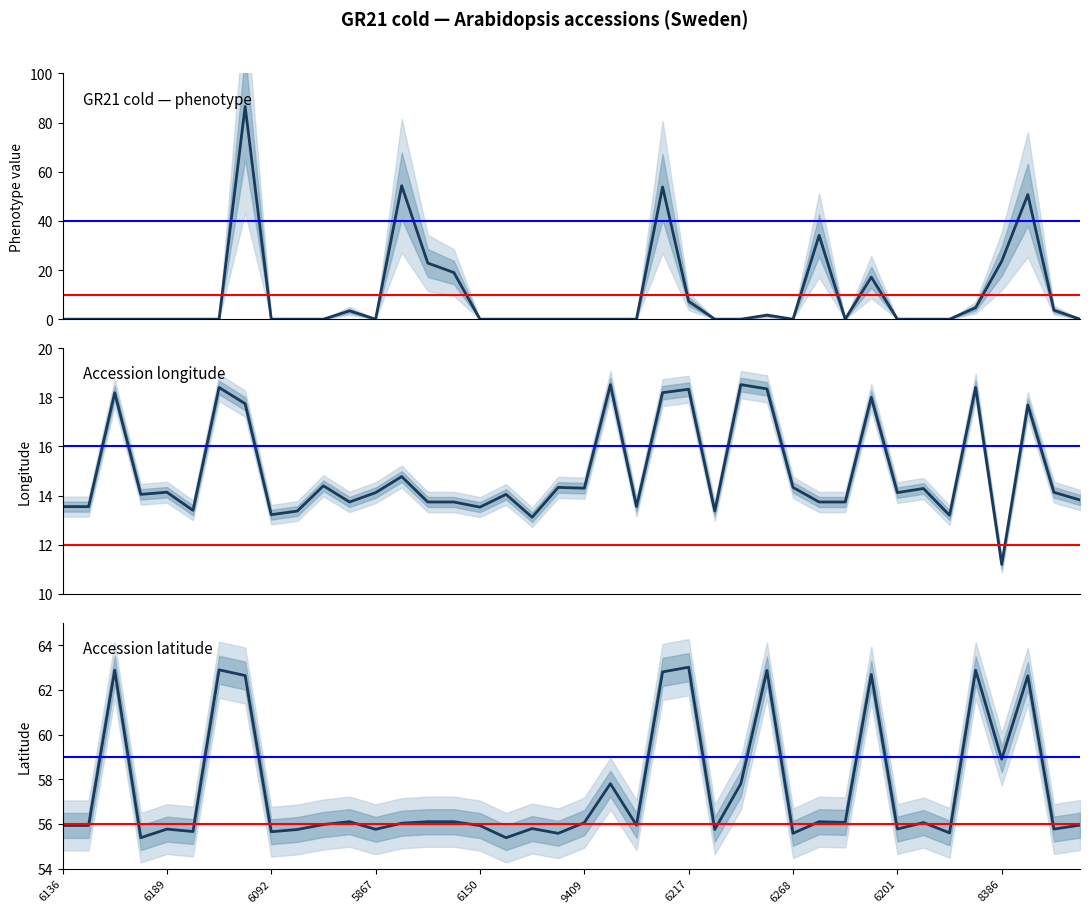

The accession_longitude series shows 13.7 at 14. True or false?

True